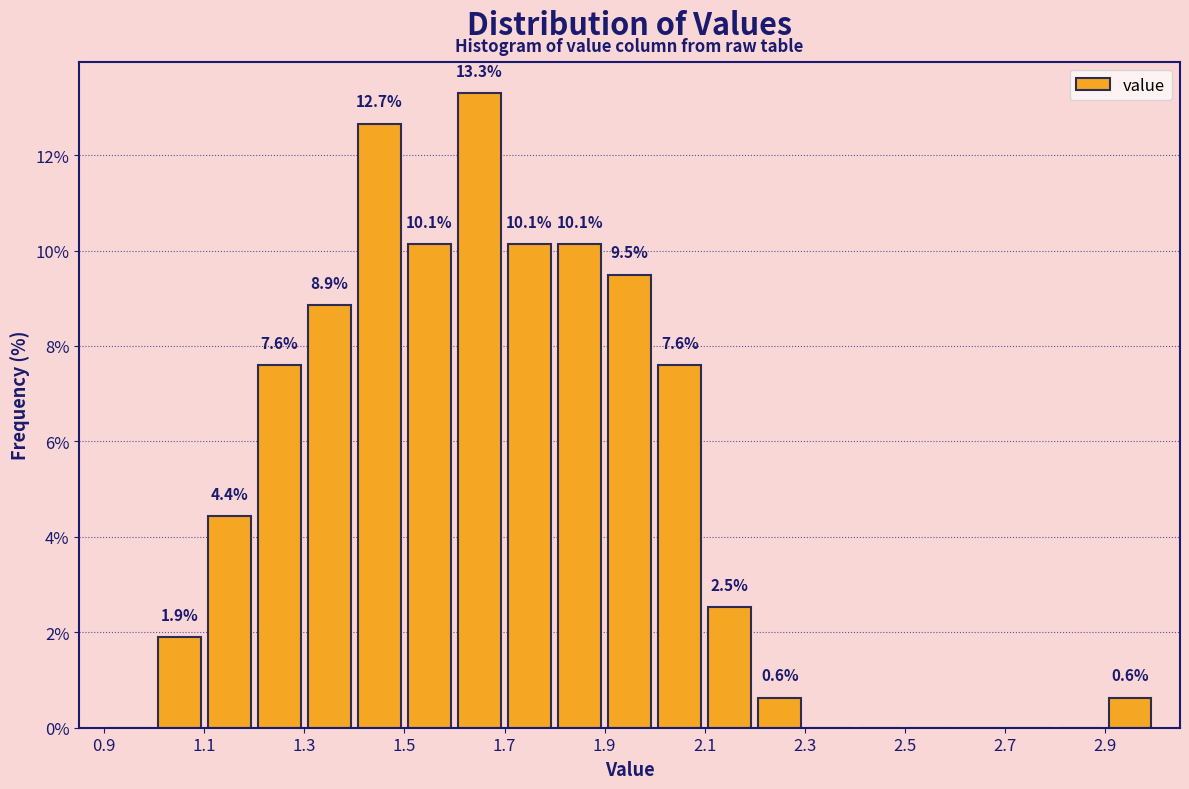

Which range on the x-axis has the tallest bar?

1.6 to 1.7